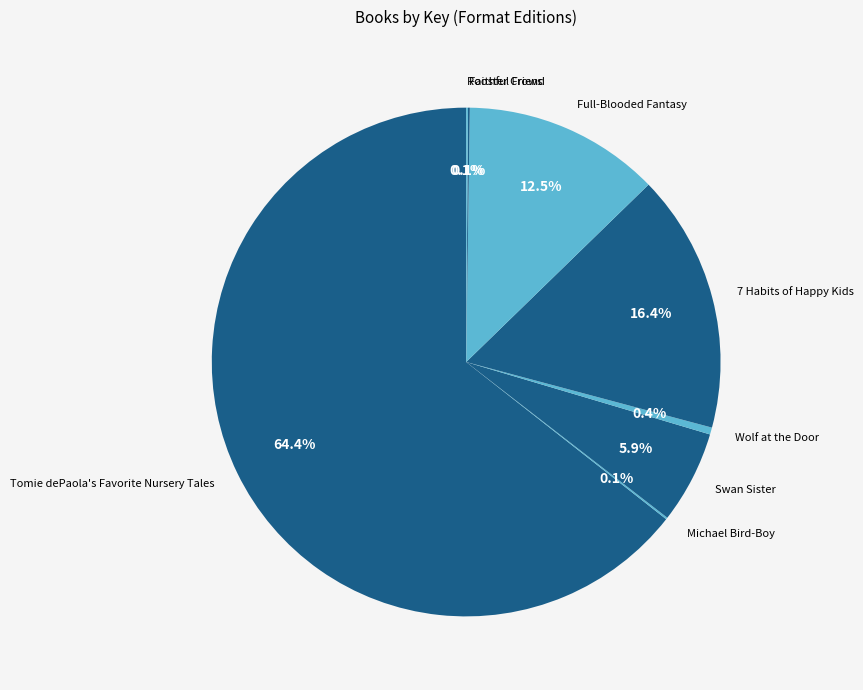

Does any single category account for the majority?

Yes